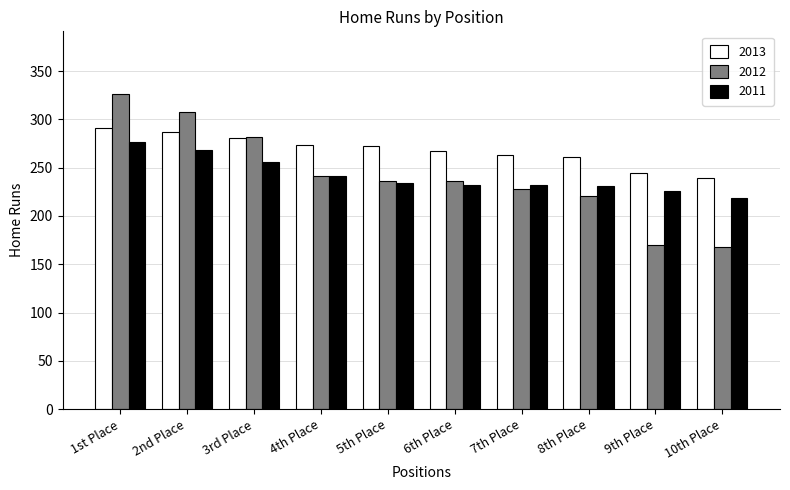

How many values in the 2013 series are below 272?

5